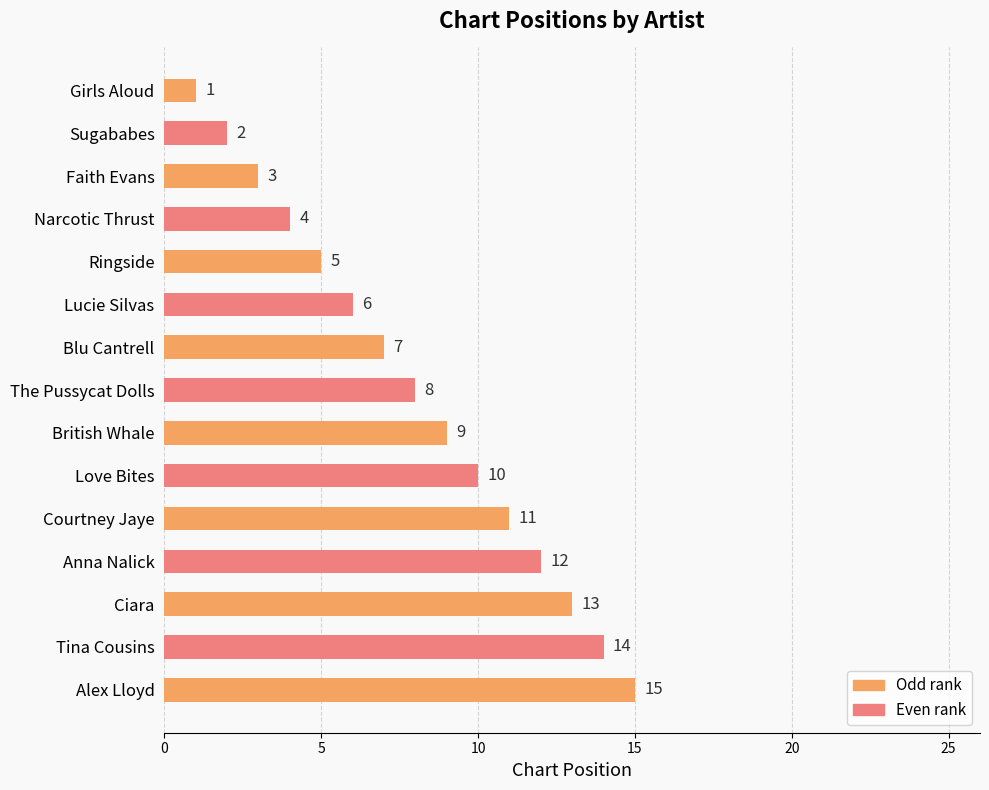

Approximately how many times larger is the value at Lucie Silvas compared to Anna Nalick?

0.5